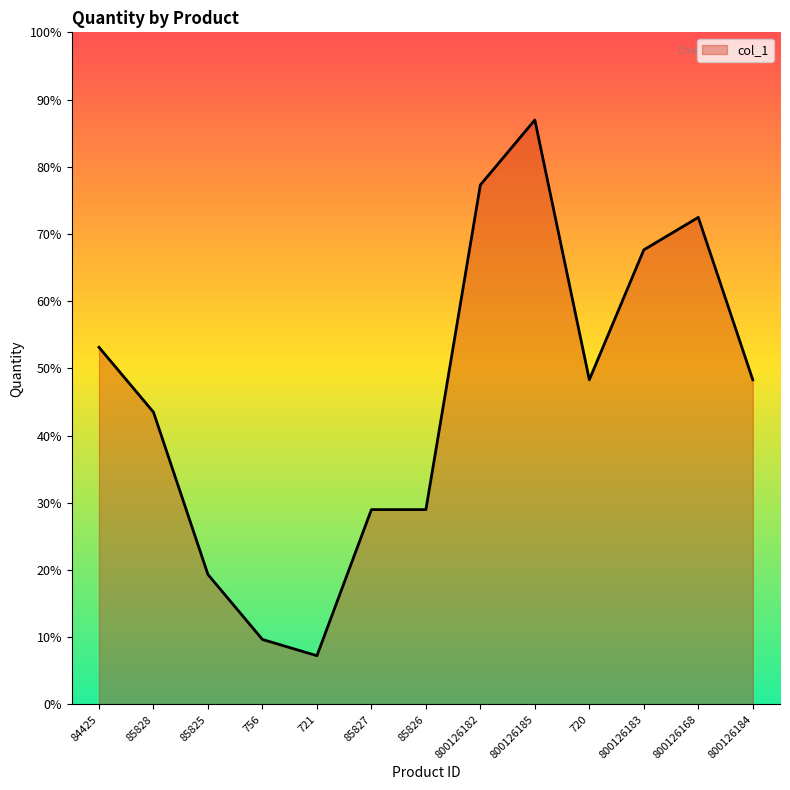

Is this an area chart (filled region under the line)?

Yes